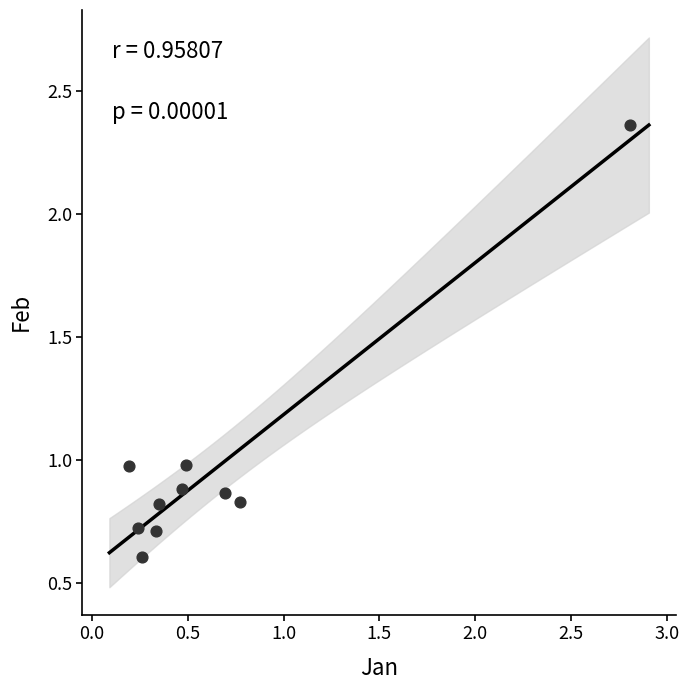

What is the range of X values (max minus min)?

2.6